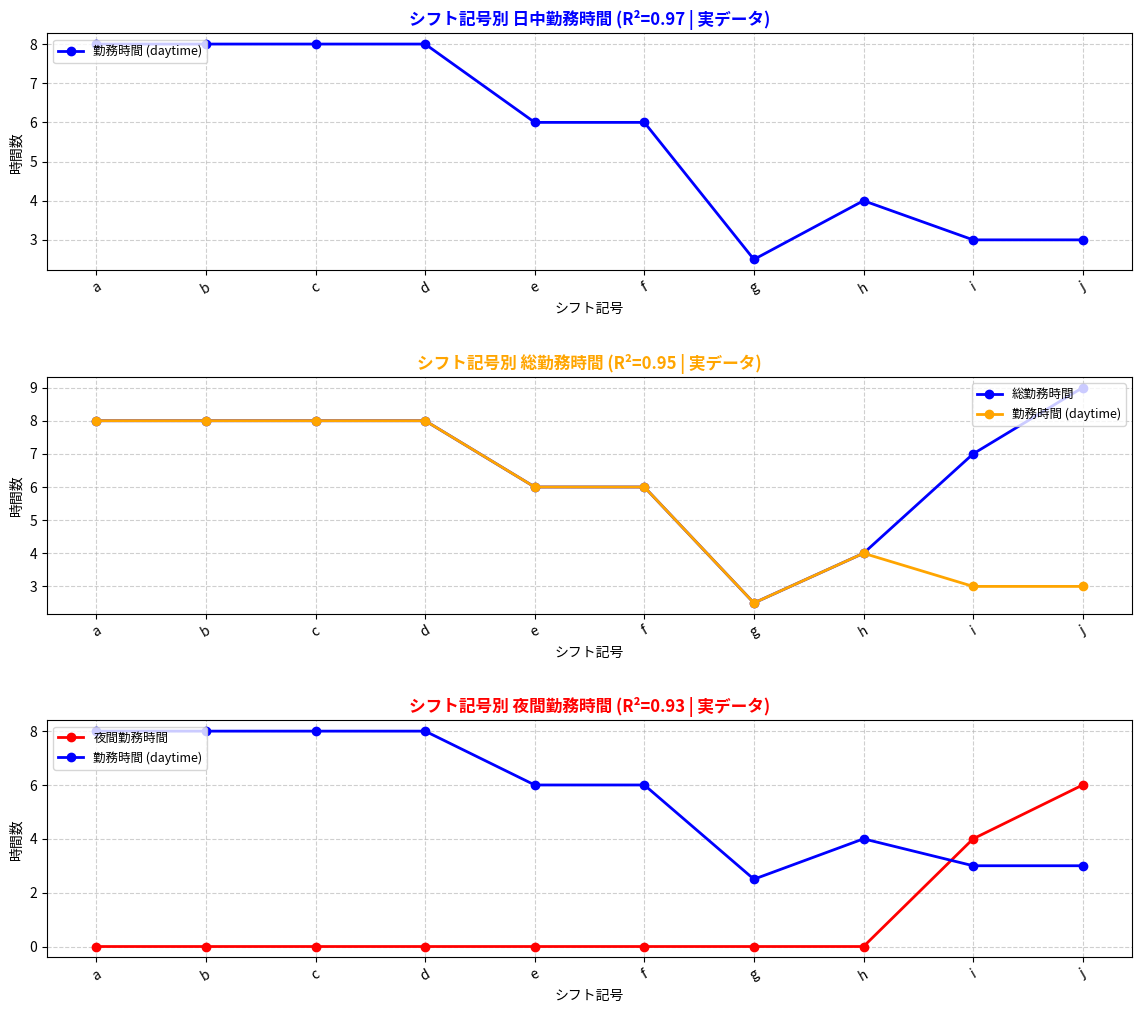

Is it true that 勤務時間 (daytime) equals 2.7 at h?

False